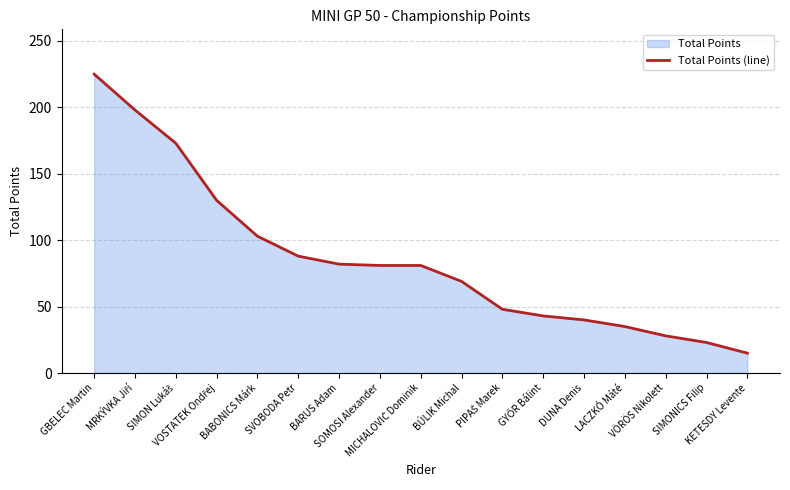

Which has a higher value, VÖRÖS Nikolett or SIMONICS Filip?

VÖRÖS Nikolett